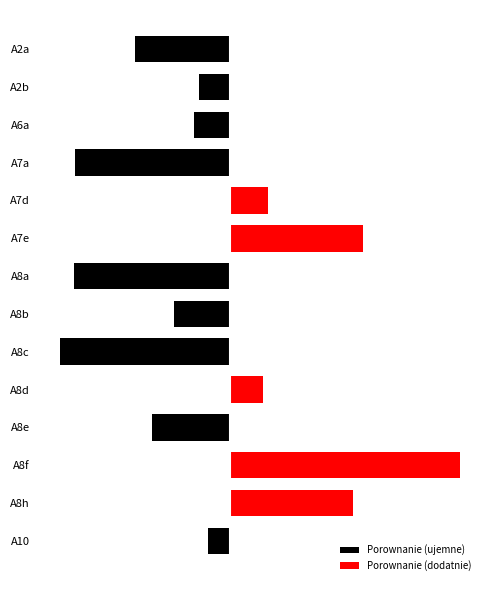

What is the average value of the Porownanie (ujemne) series?

-0.3